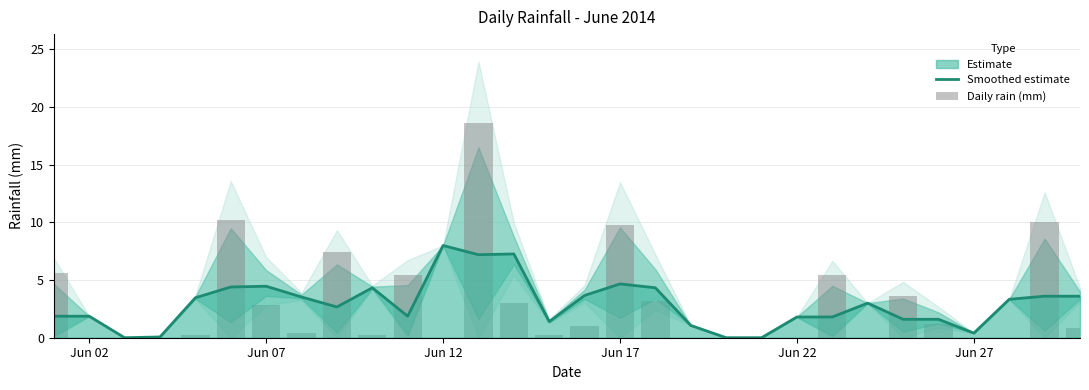

How many groups of bars are there?

30